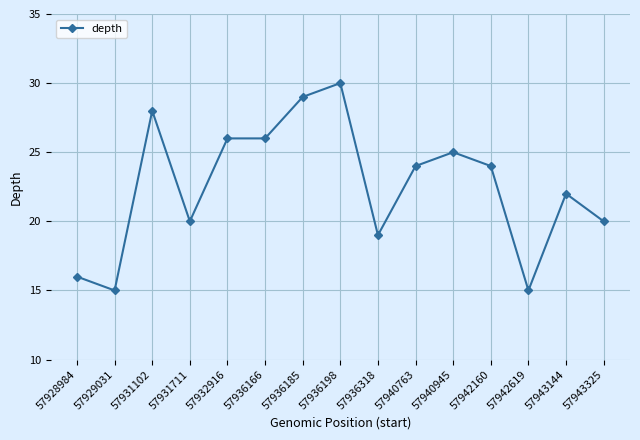

At which category does the chart reach its peak across all series?

57936198